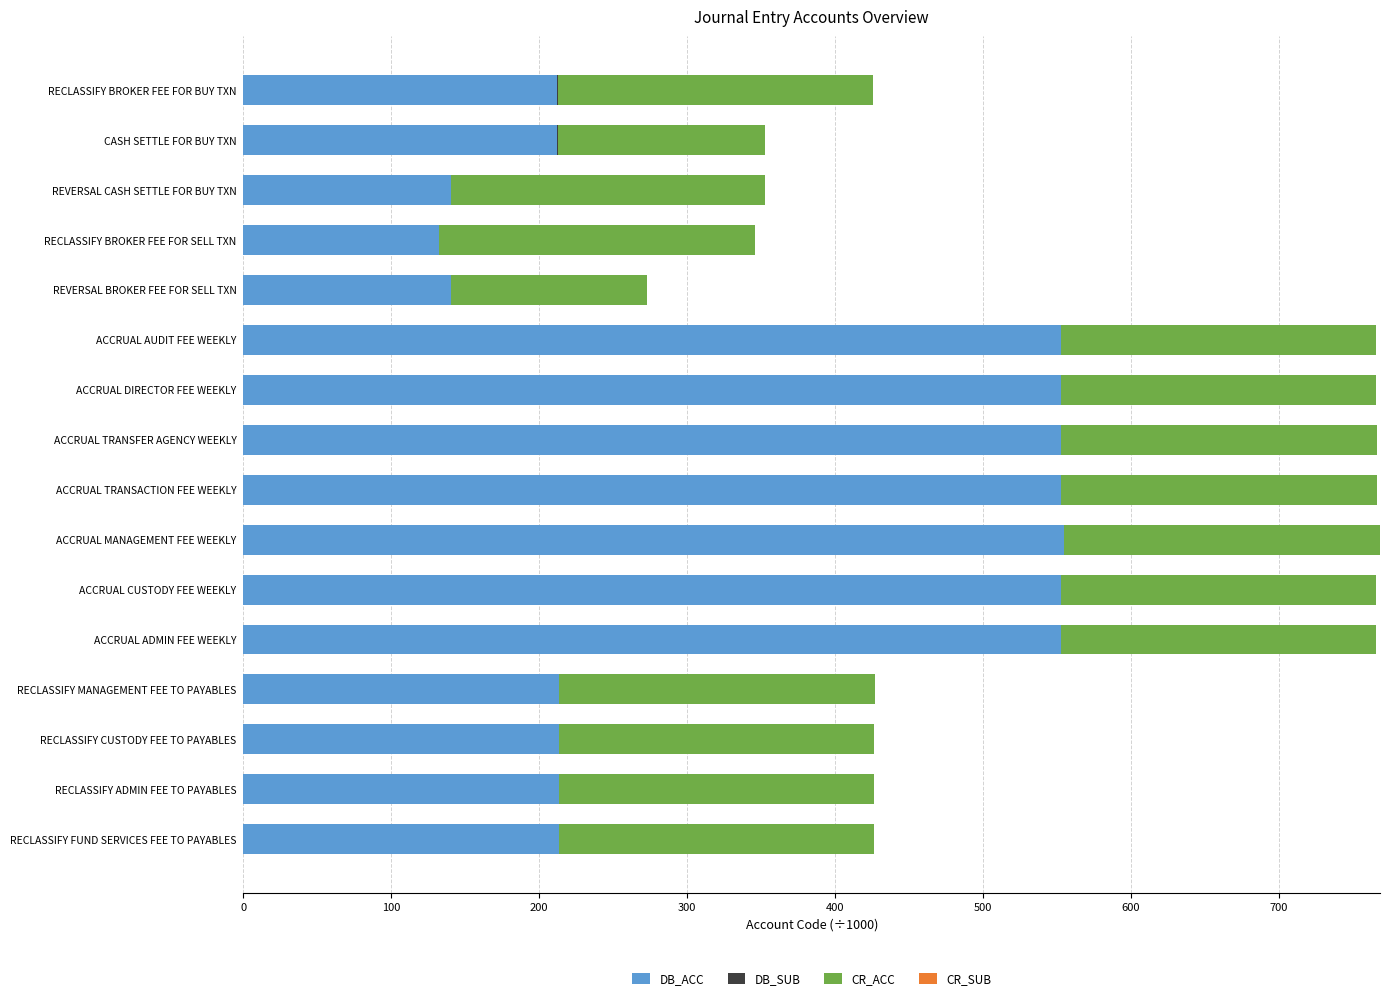

What is the total value across all series at ACCRUAL AUDIT FEE WEEKLY?

766.2